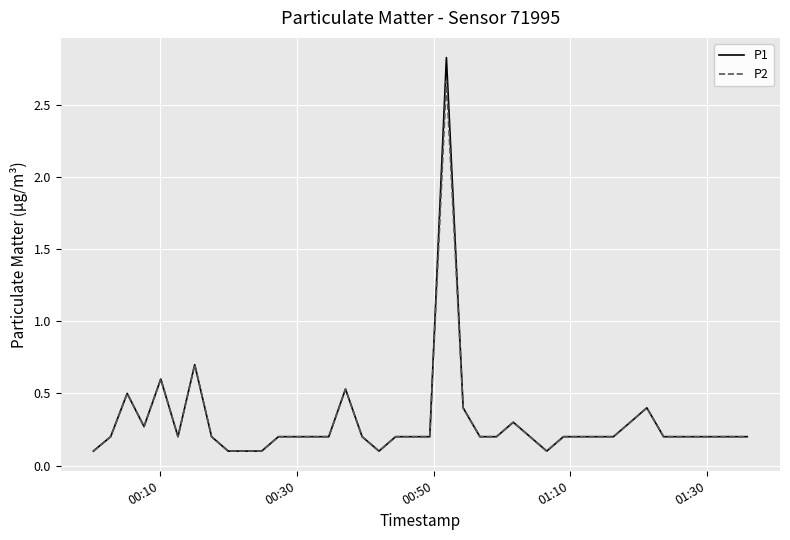

What is the maximum value shown in the chart?

2.8